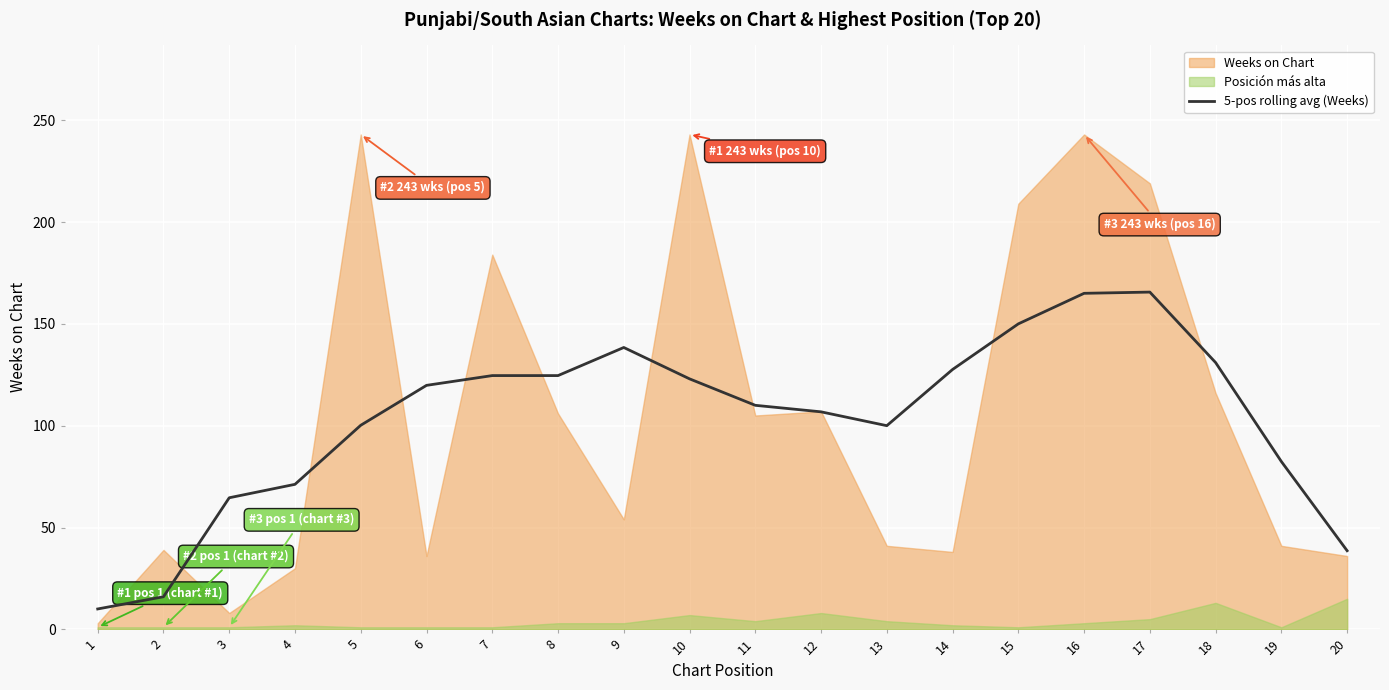

What is the value of the 15th point from the left?

150.0